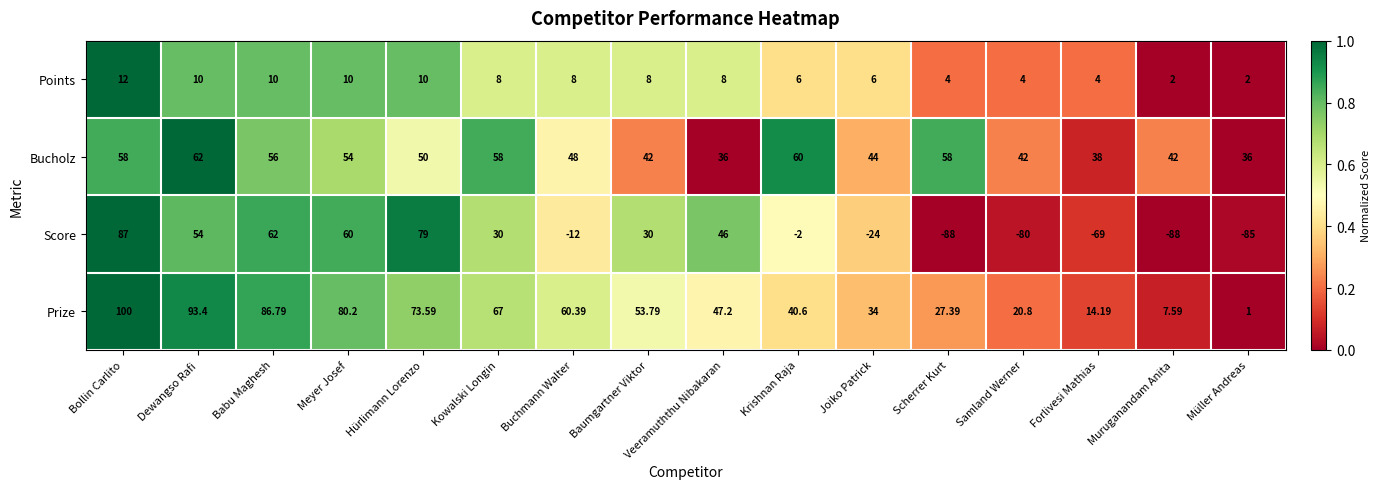

Where does the Bucholz series first go above 50?

Bollin Carlito